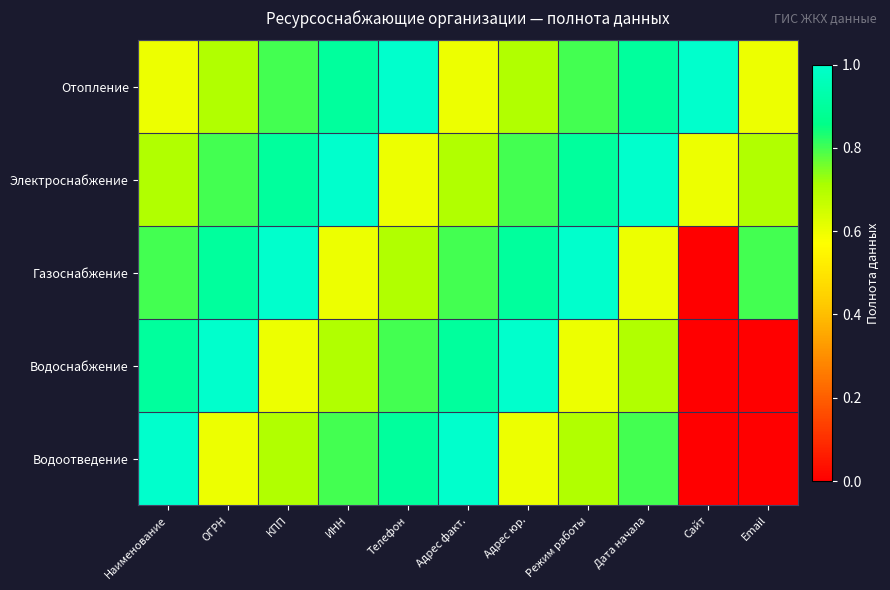

What is the total value across all series at КПП?

4.0